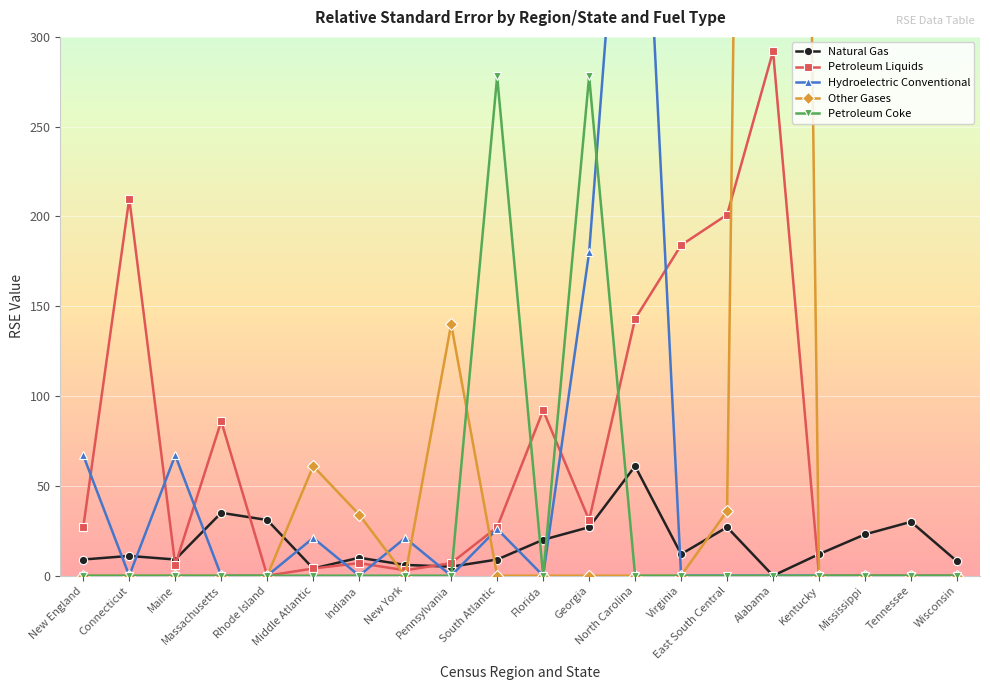

What is the sum of all Natural Gas values?

349